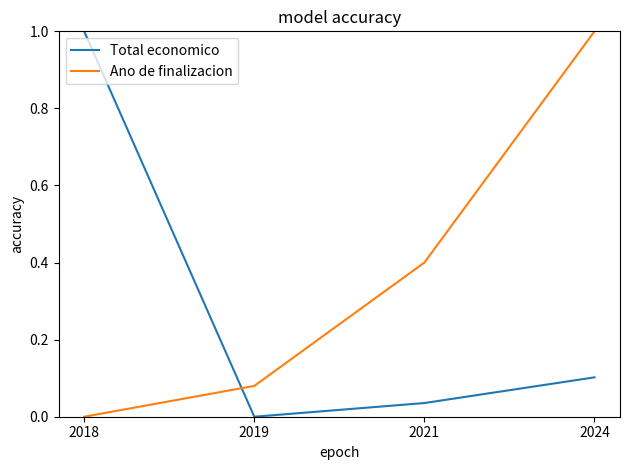

Where is the first local minimum for Total economico?

2019